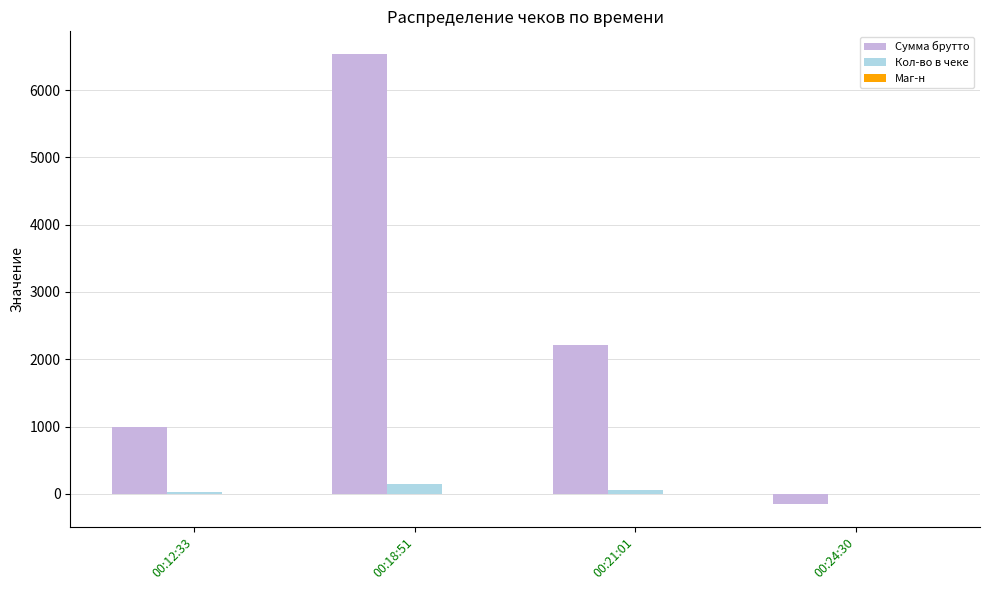

How many positive values does the Сумма брутто series have?

3